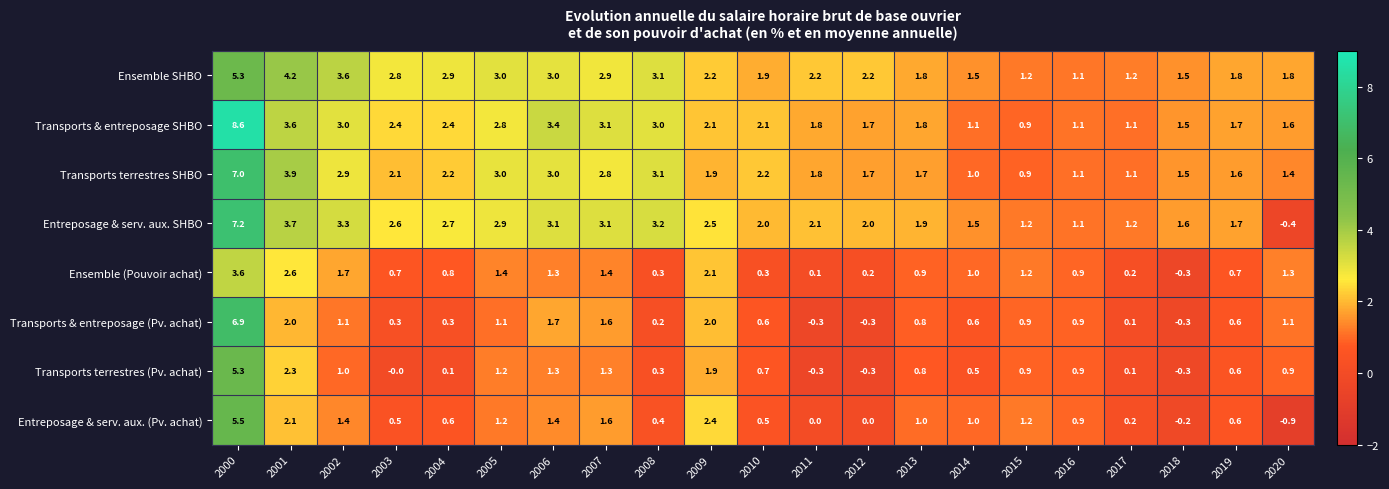

What is the difference between the Entreposage & serv. aux. SHBO values at 2006 and 2018?

1.5